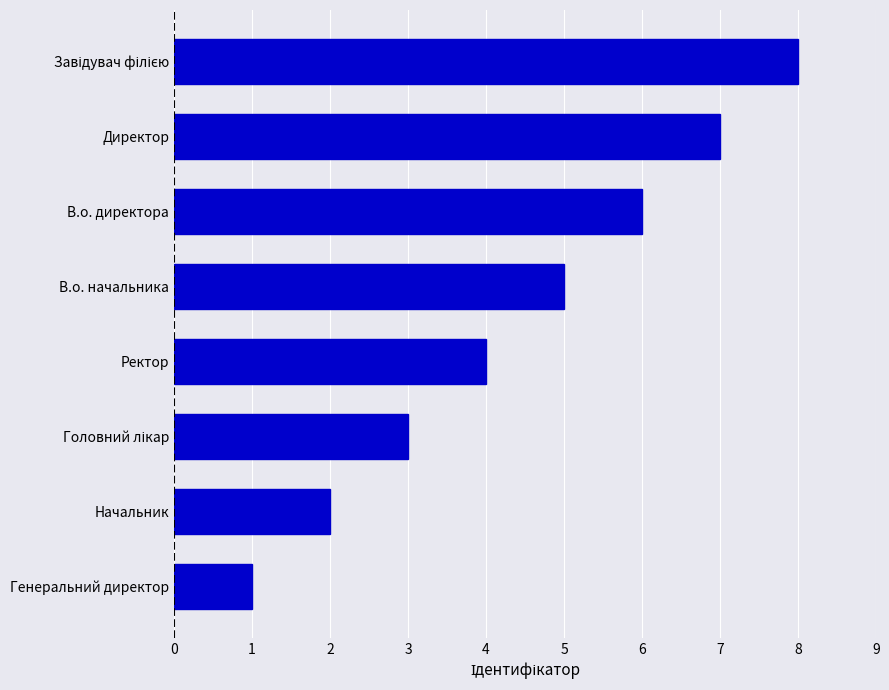

What is the change in value from Генеральний директор to В.о. начальника?

+4